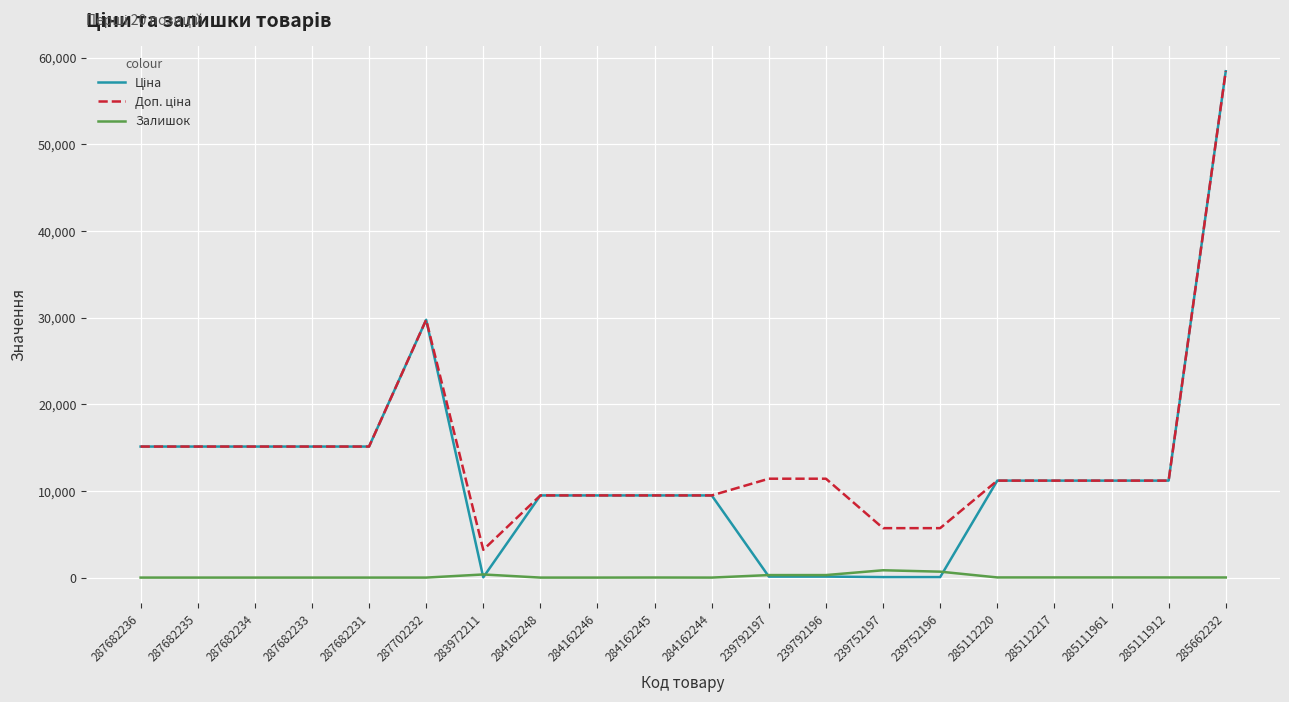

What is the total value across all series at 287702232?

59494.5